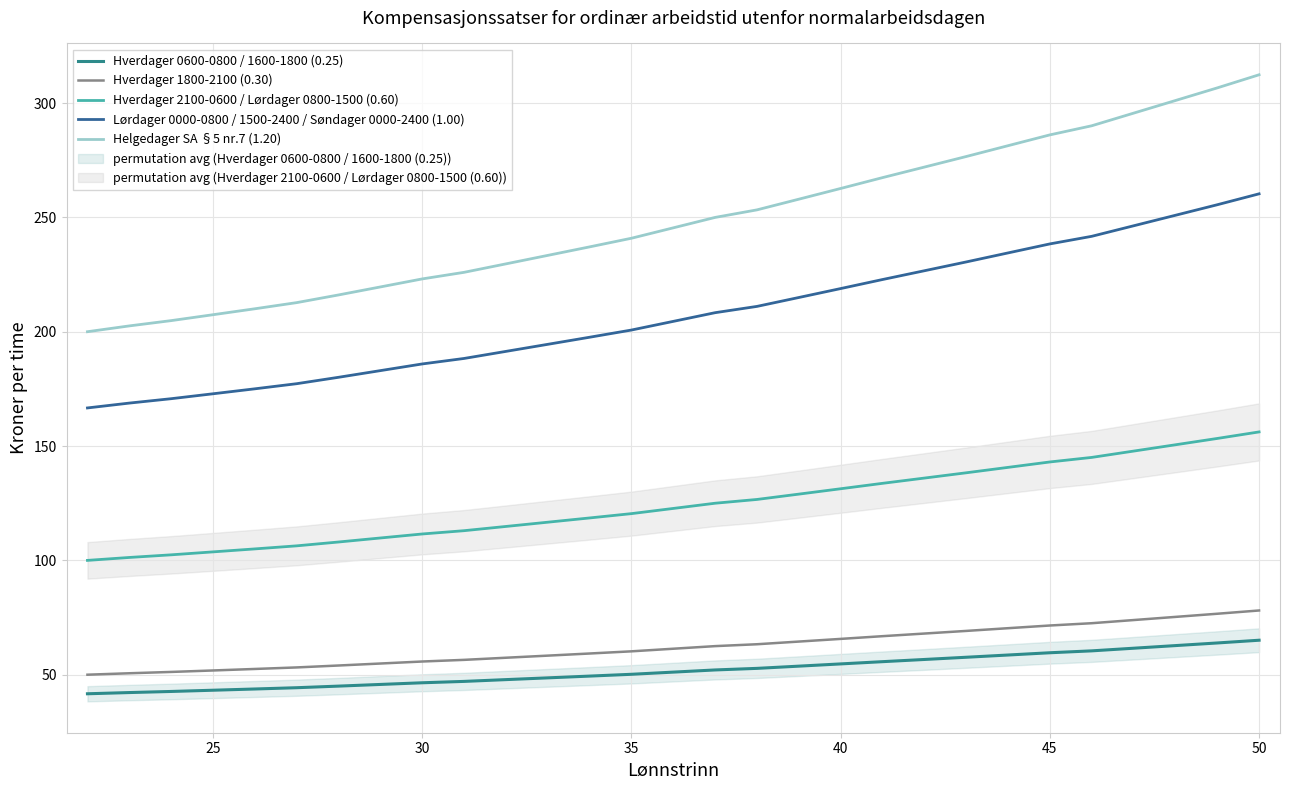

Is this an area chart (filled region under the line)?

No